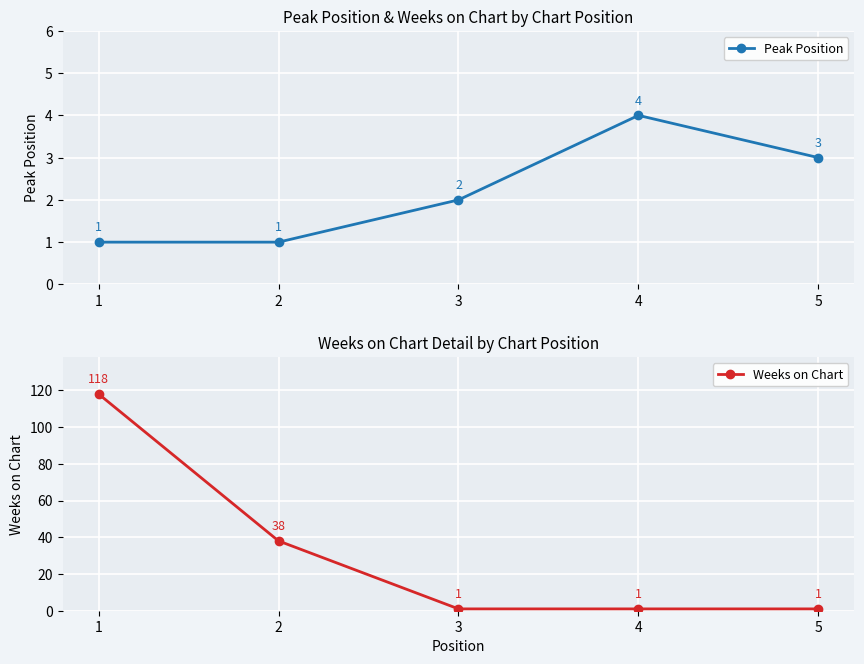

What are all the series names shown in the legend?

Peak Position, Weeks on Chart